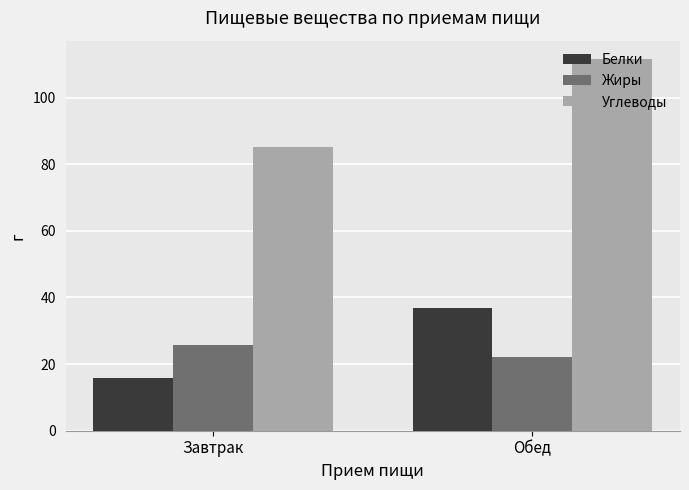

Is it true that Углеводы equals 26.1 at Обед?

False